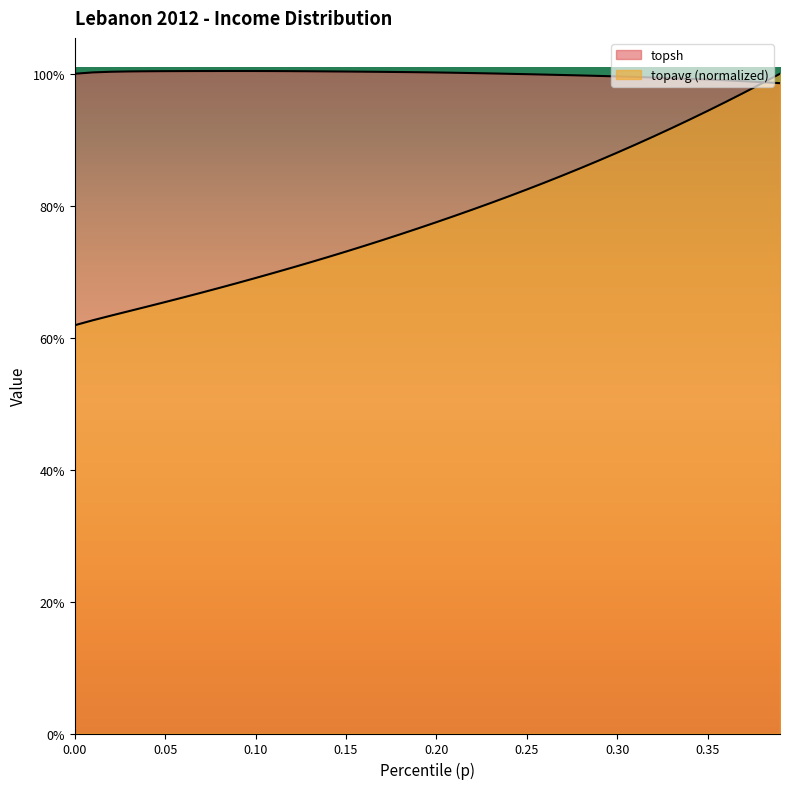

The value of topsh at 0.04 is 1.0. True or false?

True